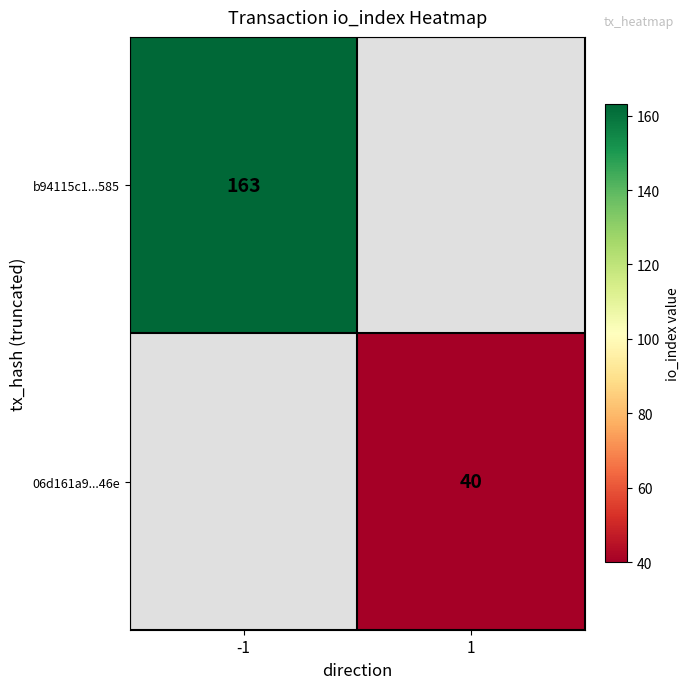

Is it true that b94115c1...585 equals 250 at -1?

False